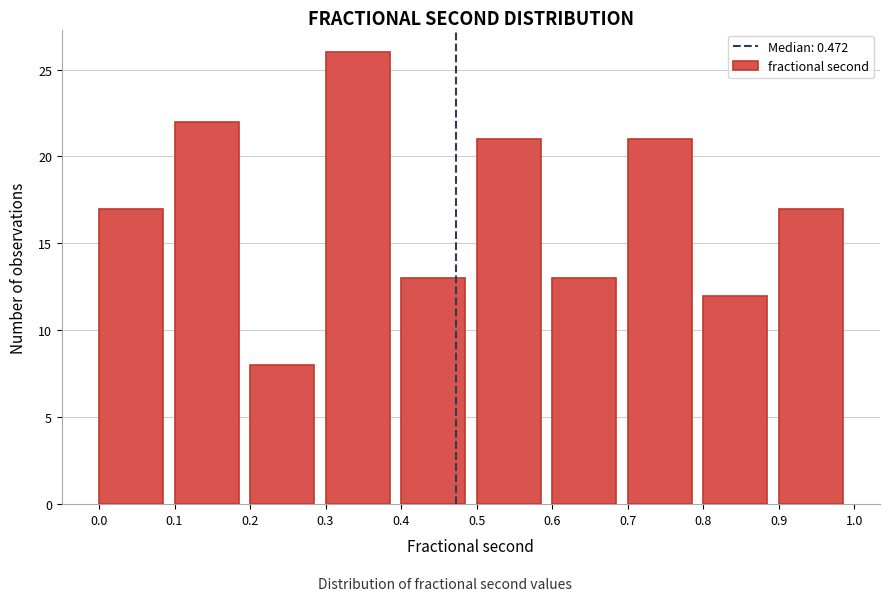

Reading left to right, list every bar in this chart as the range it spans on the x-axis followed by its height. The values are not printed on the chart, so give them approximately, as read against the axis.

0.0 to 0.1: 17
0.1 to 0.2: 22
0.2 to 0.3: 8
0.3 to 0.4: 26
0.4 to 0.5: 13
0.5 to 0.6: 21
0.6 to 0.7: 13
0.7 to 0.8: 21
0.8 to 0.9: 12
0.9 to 1.0: 17